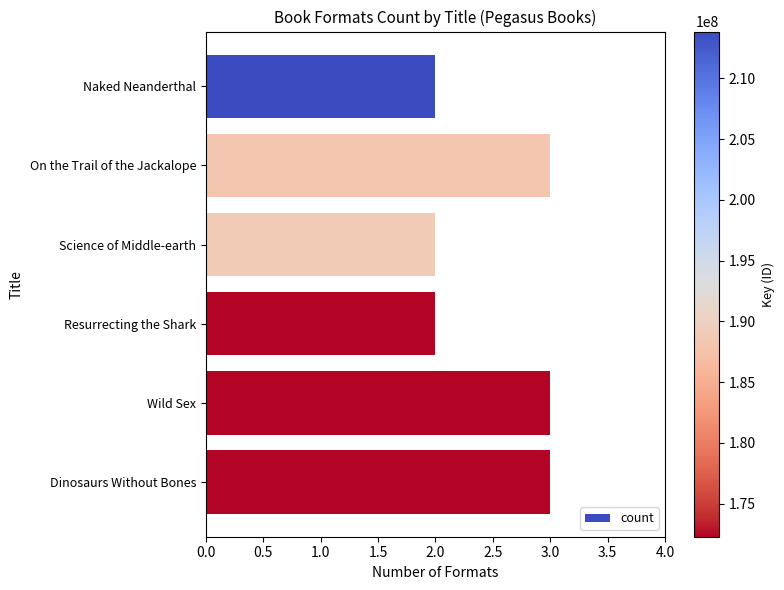

Count the number of categories in the chart.

6